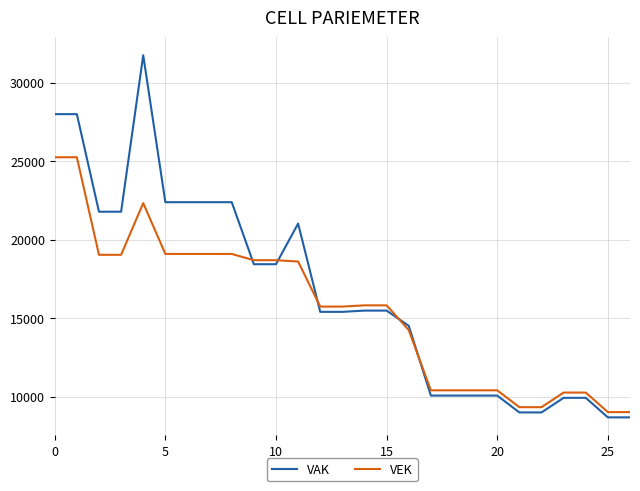

Rank the series by their maximum value, from highest to lowest.

VAK, VEK